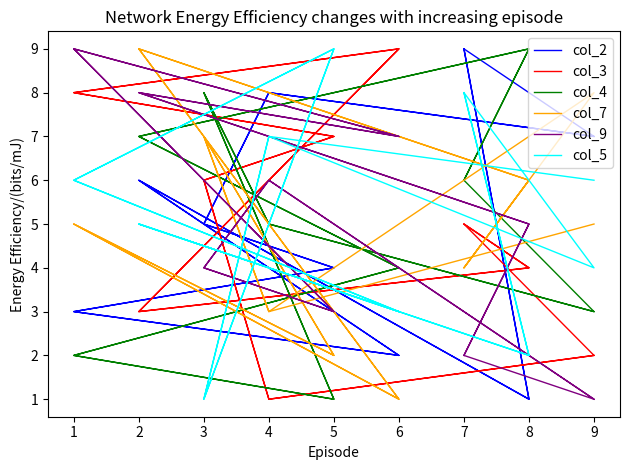

Does the chart have visible grid lines?

No